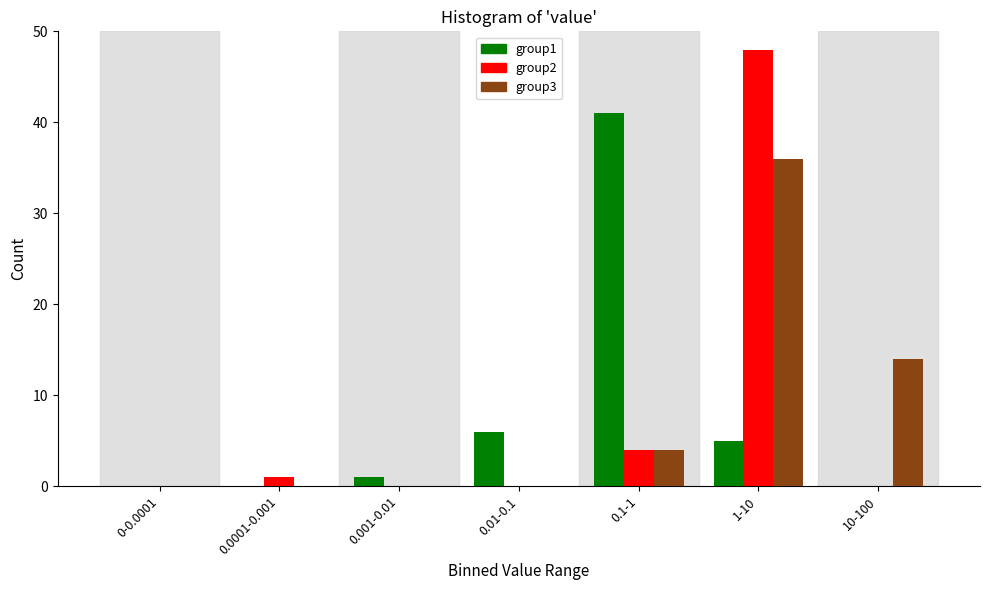

Reading left to right, transcribe all the data shown in this chart.

group1: 0-0.0001=0	0.0001-0.001=0	0.001-0.01=1	0.01-0.1=6	0.1-1=41	1-10=5	10-100=0
group2: 0-0.0001=0	0.0001-0.001=1	0.001-0.01=0	0.01-0.1=0	0.1-1=4	1-10=48	10-100=0
group3: 0-0.0001=0	0.0001-0.001=0	0.001-0.01=0	0.01-0.1=0	0.1-1=4	1-10=36	10-100=14